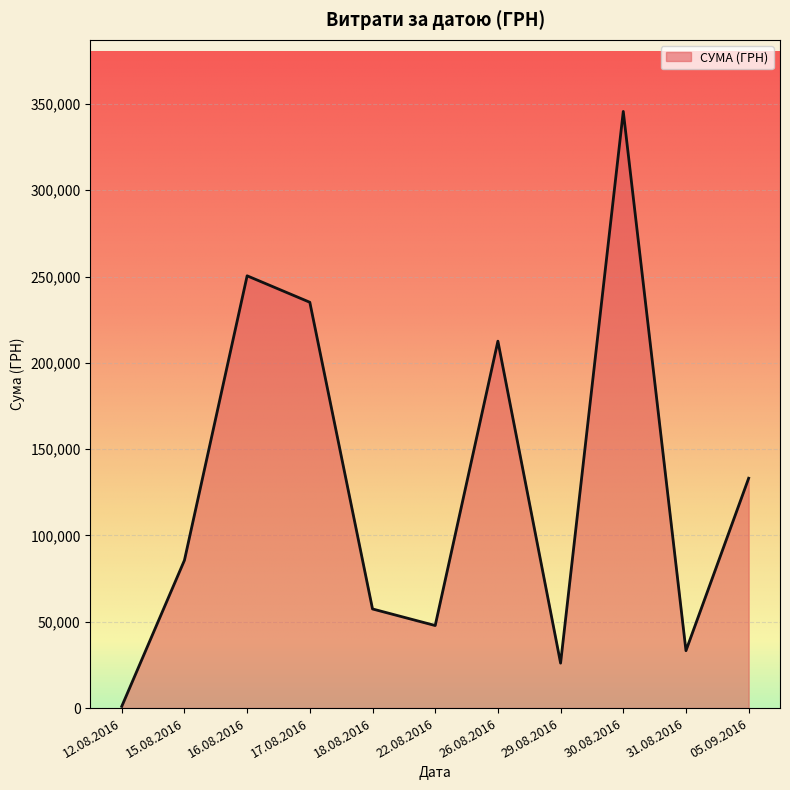

What is the ratio of the value at 17.08.2016 to the value at 15.08.2016?

2.7